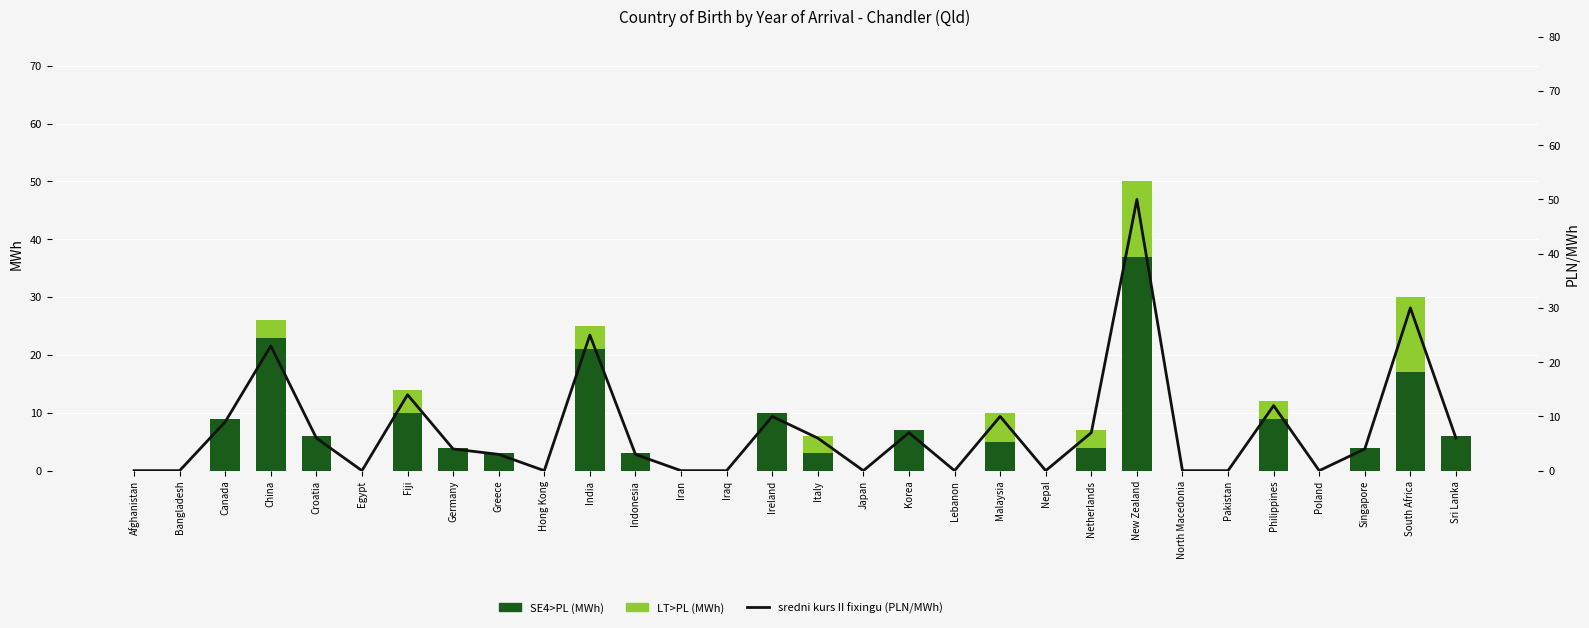

List the series in order of their peak value, highest first.

sredni kurs II fixingu (PLN/MWh), SE4>PL (MWh), LT>PL (MWh)